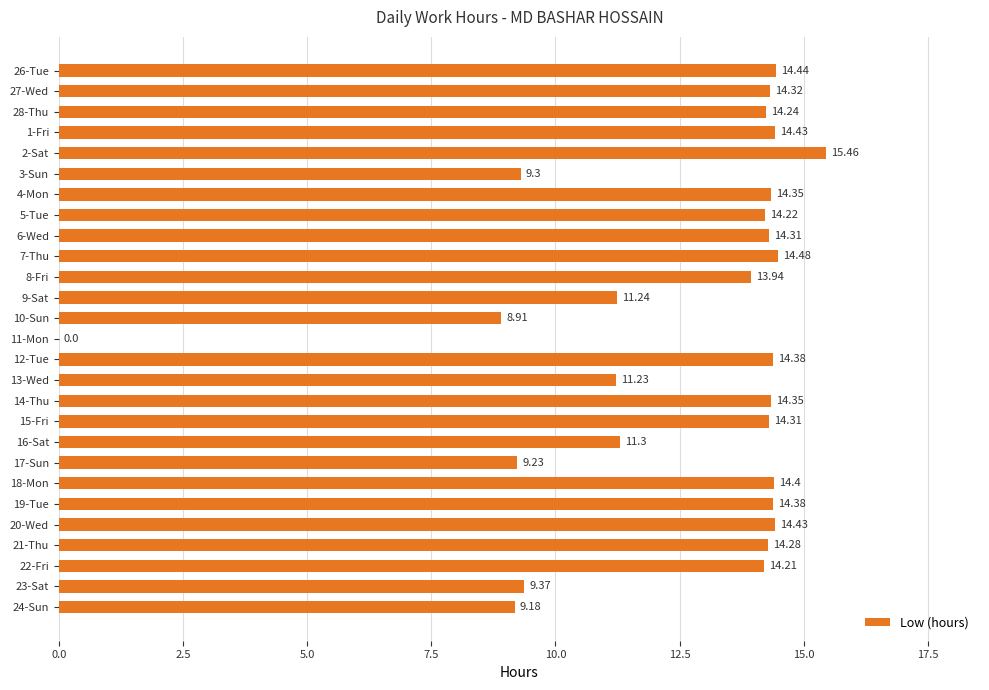

What is the sum of the values at 21-Thu and 4-Mon?

28.6